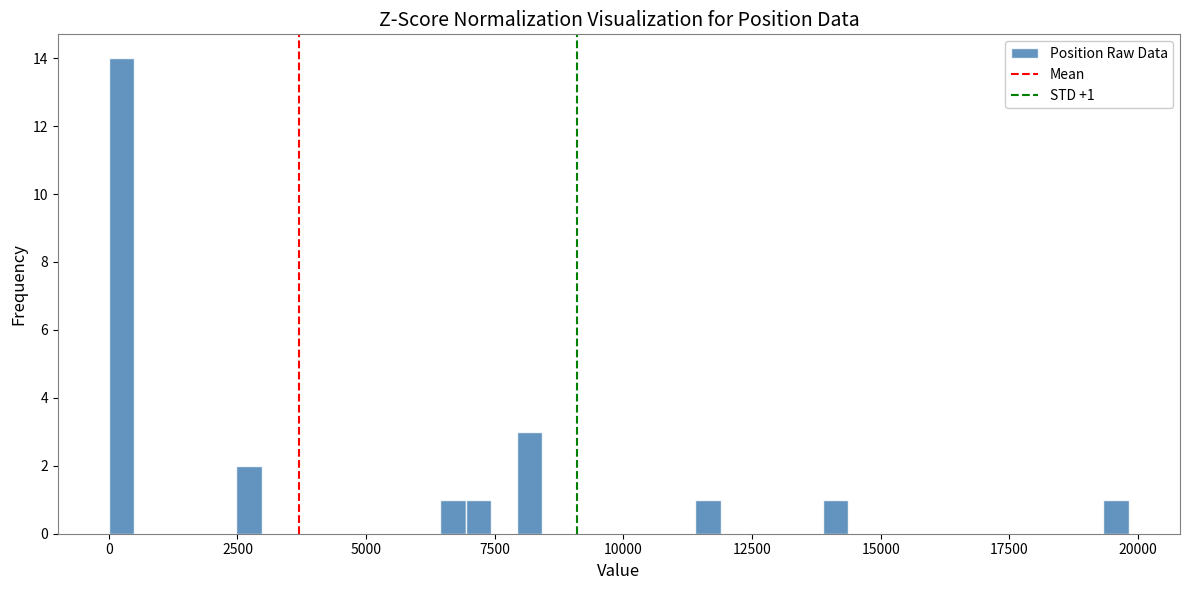

Read against the x-axis, roughly where is the centre of the tallest bar?

0